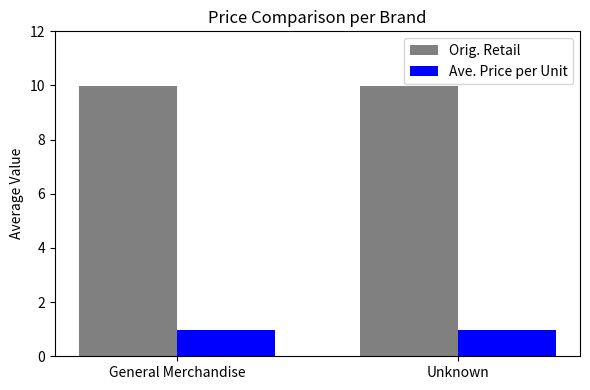

Which series has the largest total across all categories?

Orig. Retail